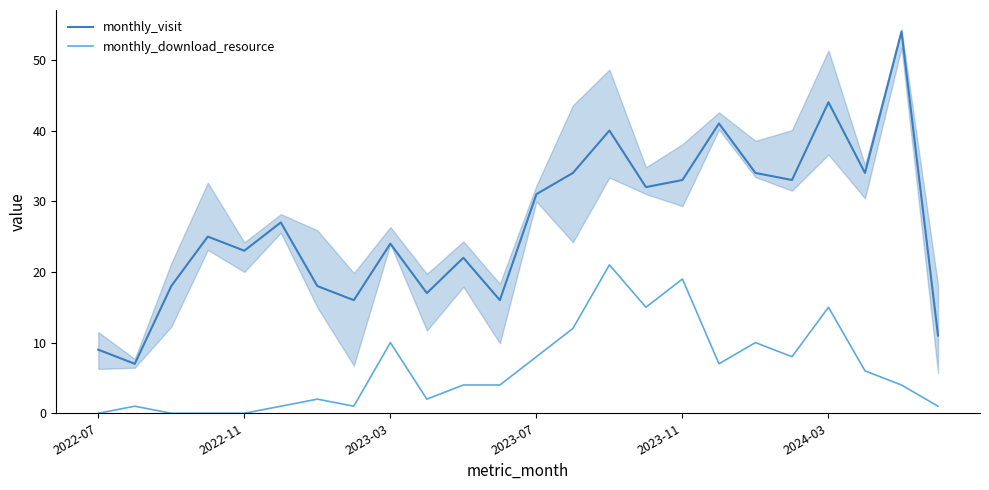

List the series in order of their overall mean, lowest first.

monthly_download_resource, monthly_visit